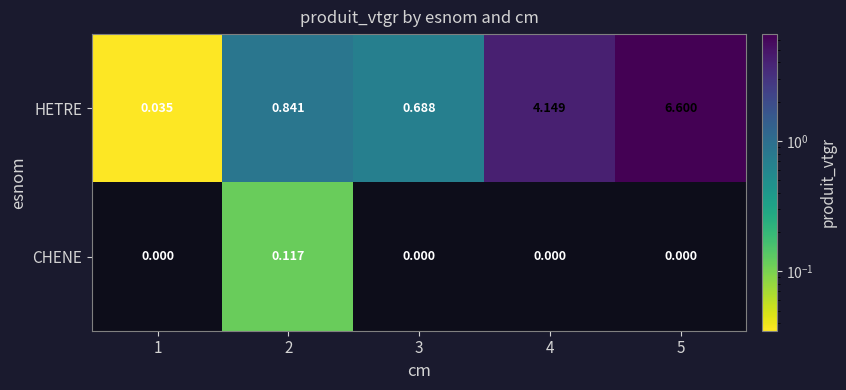

Which label corresponds to the largest value in the chart?

5